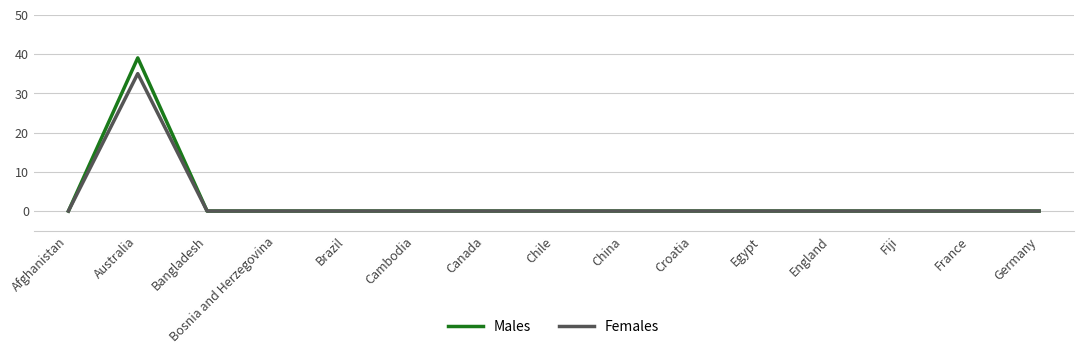

Reading left to right, list all the values displayed in this chart.

Males: Afghanistan=0	Australia=39	Bangladesh=0	Bosnia and Herzegovina=0	Brazil=0	Cambodia=0	Canada=0	Chile=0	China=0	Croatia=0	Egypt=0	England=0	Fiji=0	France=0	Germany=0
Females: Afghanistan=0	Australia=35	Bangladesh=0	Bosnia and Herzegovina=0	Brazil=0	Cambodia=0	Canada=0	Chile=0	China=0	Croatia=0	Egypt=0	England=0	Fiji=0	France=0	Germany=0